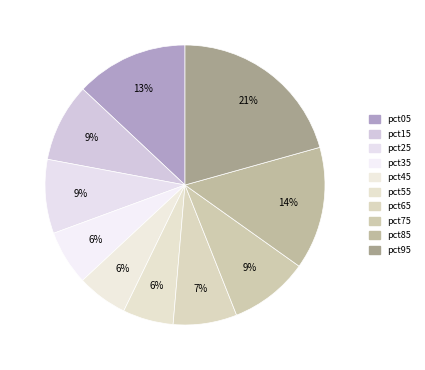

How many segments does this pie chart have?

10